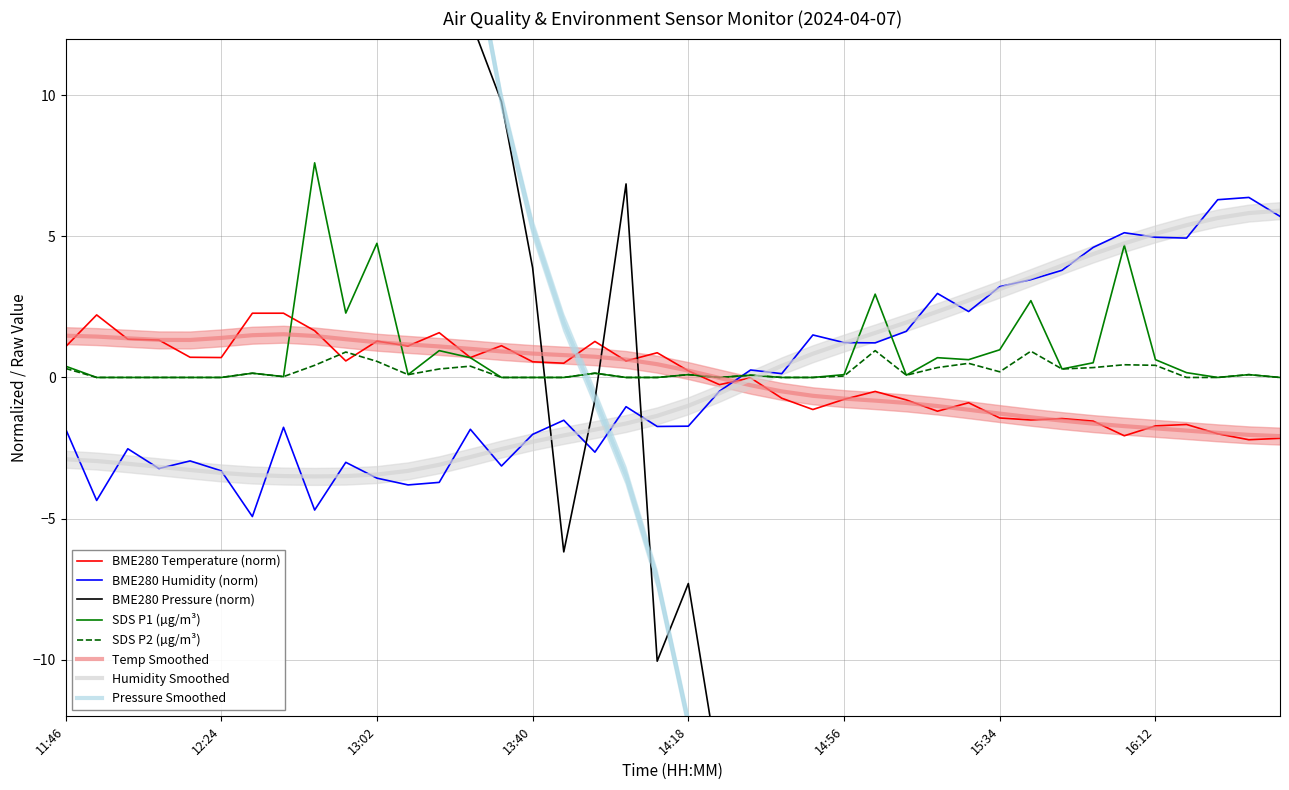

Is the value of SDS_P1 at 11:54 greater than the value of BME280_temperature at 16:27?

Yes